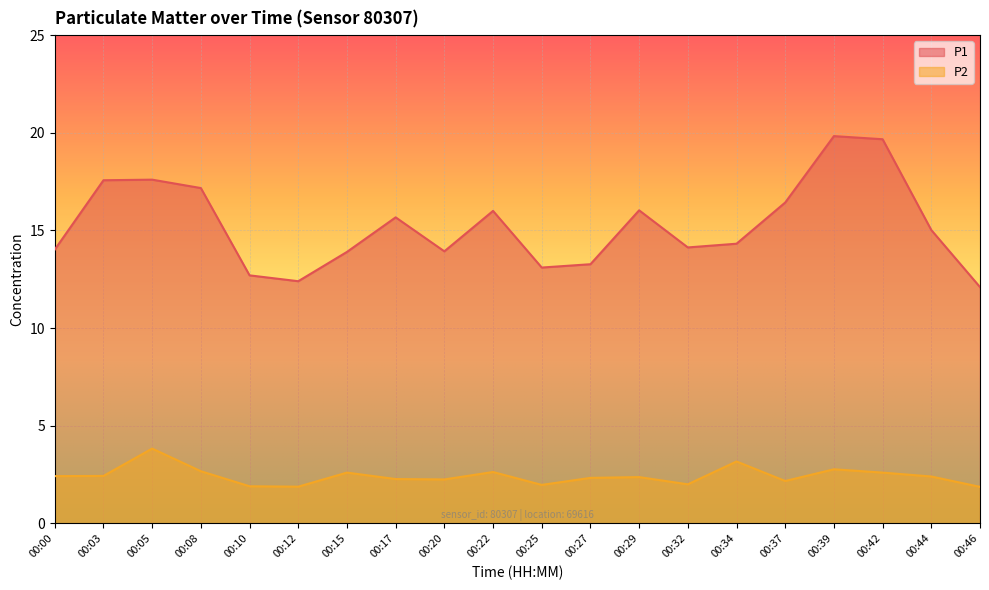

What value does the P1 series have at 00:25?

13.1